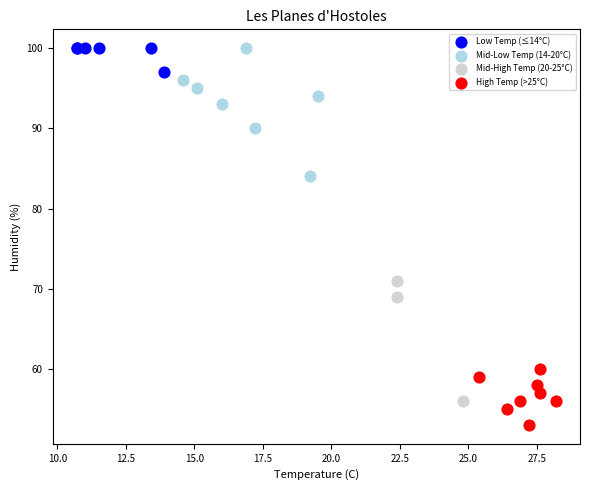

Which series reaches the minimum Y coordinate?

High Temp (>25°C)